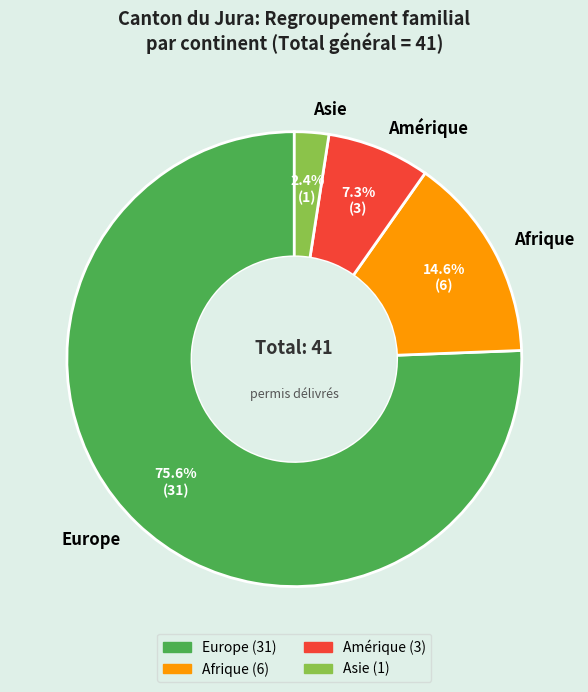

How many segments does this pie chart have?

4